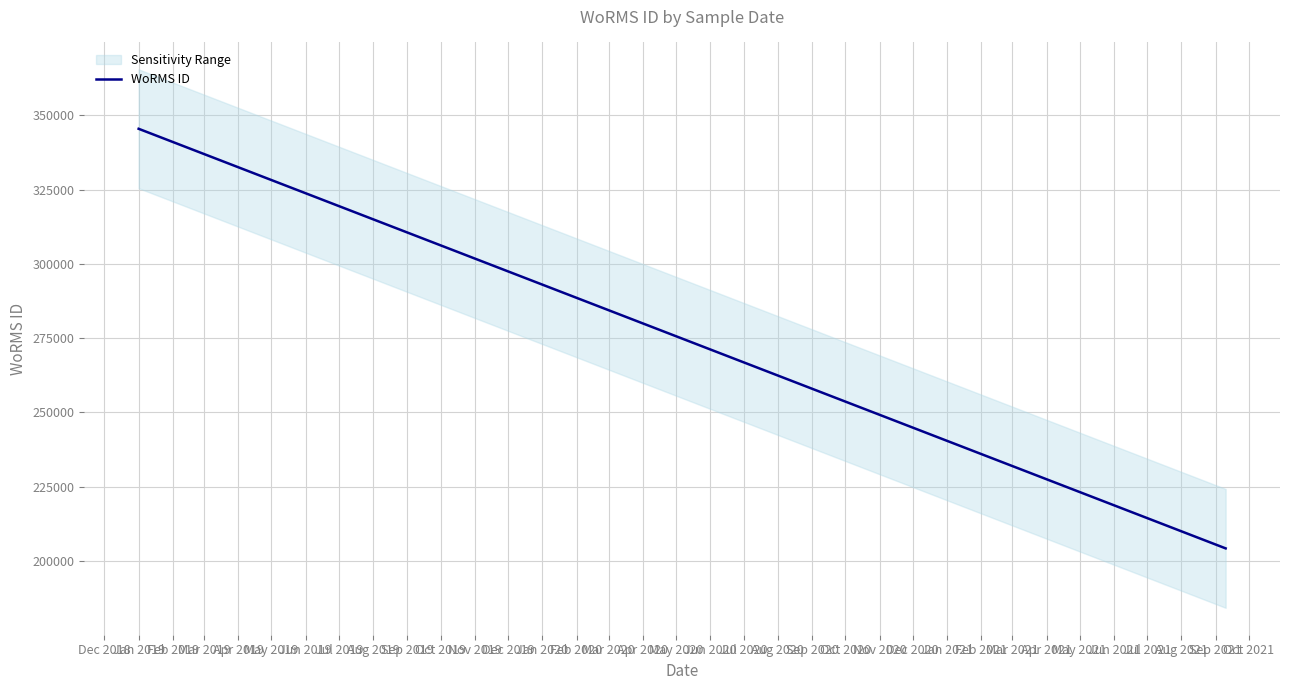

What is the smallest value displayed?

204228